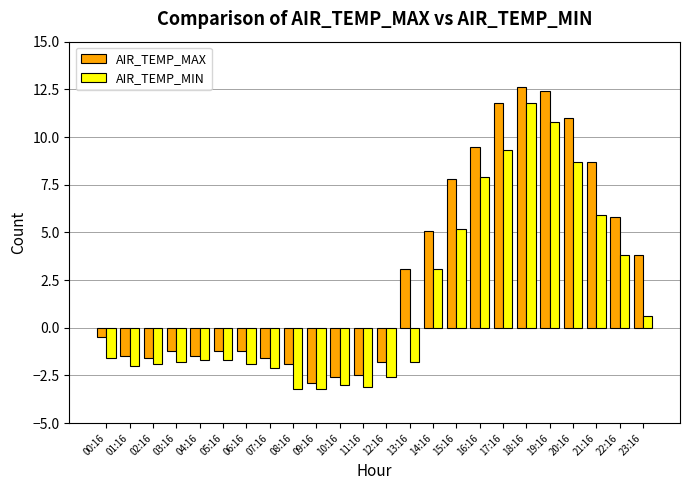

How many data points does each series have?

24